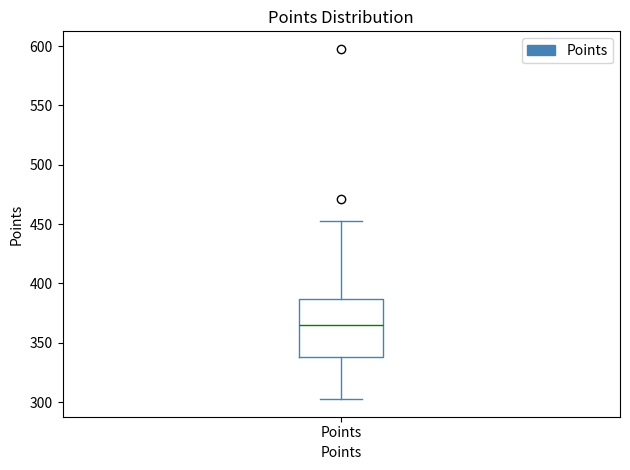

Transcribe this box plot: give where the median line is, the range the box spans, and where the two whiskers end, as read against the y-axis. The values are not printed on the chart, so give them approximately, as read against the axis.

median 365, box 340 to 385, whiskers 300 to 450